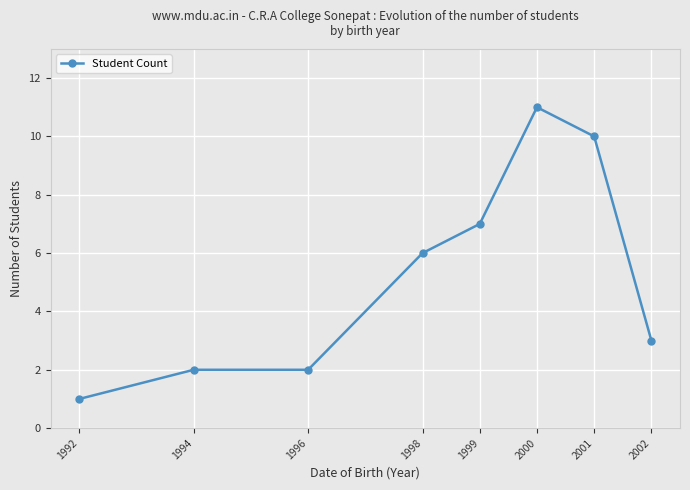

How many values are between 2 and 10?

6